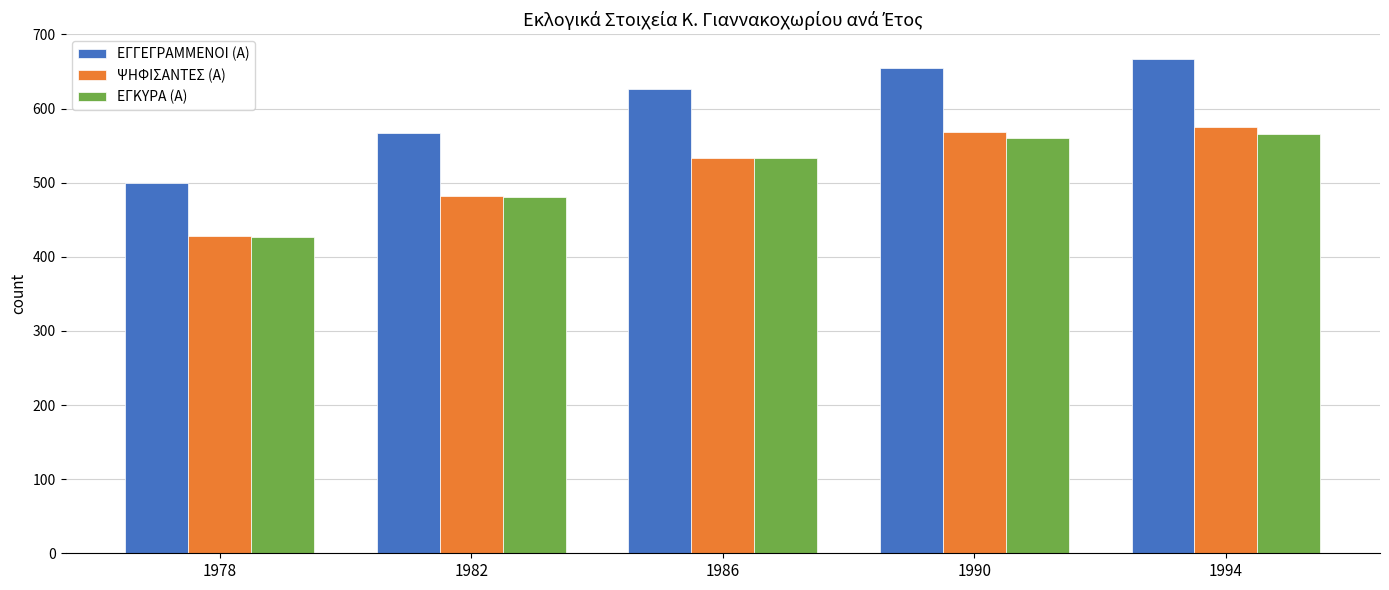

Rank the series at 1994 from lowest to highest value.

ΕΓΚΥΡΑ (Α), ΨΗΦΙΣΑΝΤΕΣ (Α), ΕΓΓΕΓΡΑΜΜΕΝΟΙ (Α)